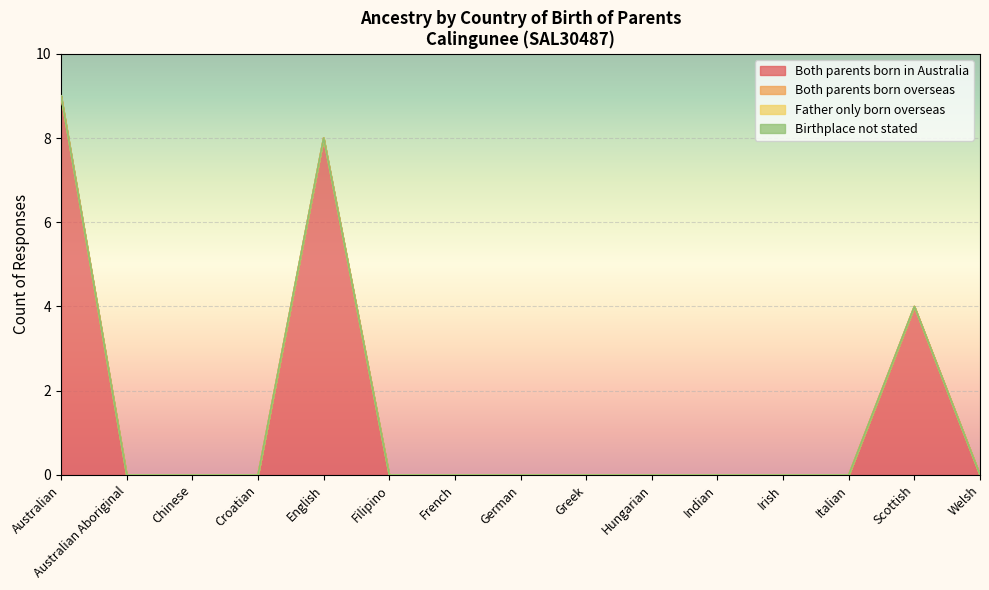

Does the chart display data point markers on the line(s)?

No